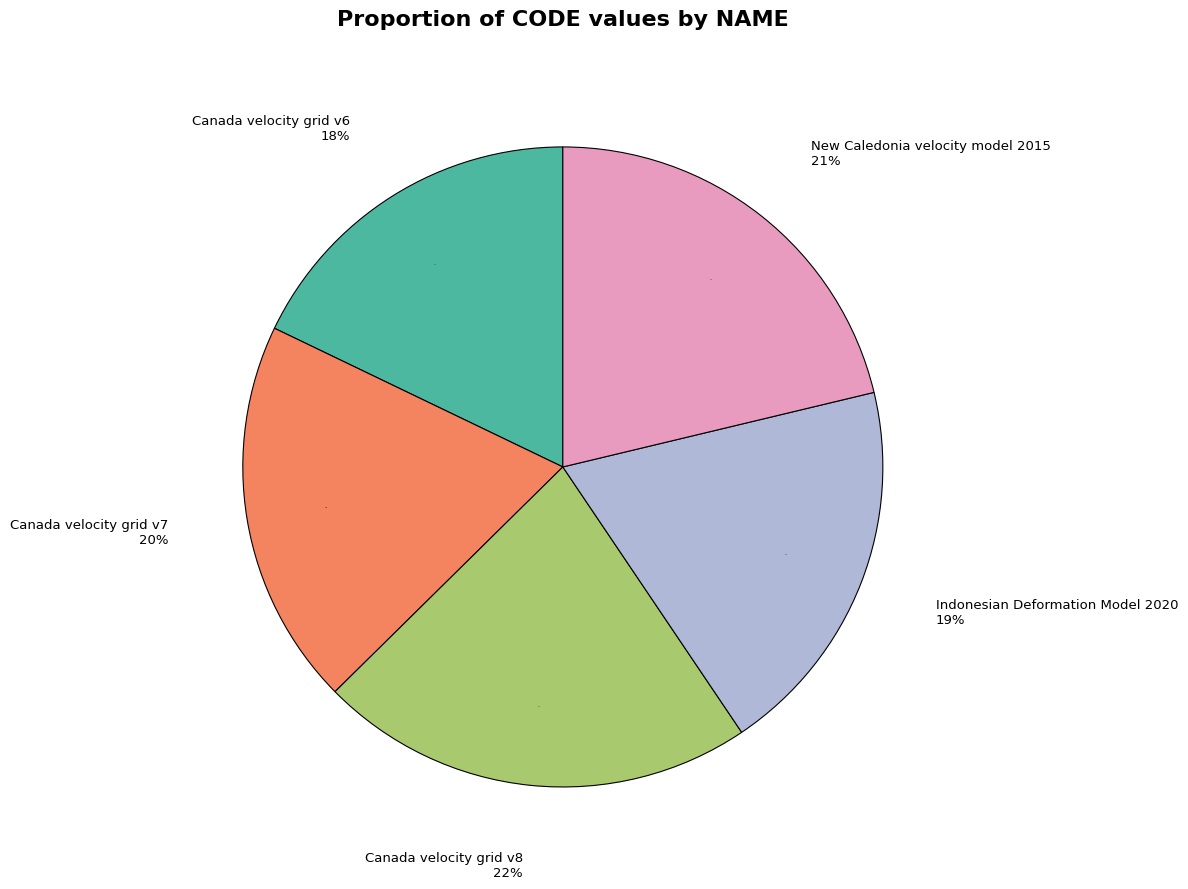

Rank the categories by value from highest to lowest.

Canada velocity grid v8, New Caledonia velocity model 2015, Canada velocity grid v7, Indonesian Deformation Model 2020, Canada velocity grid v6